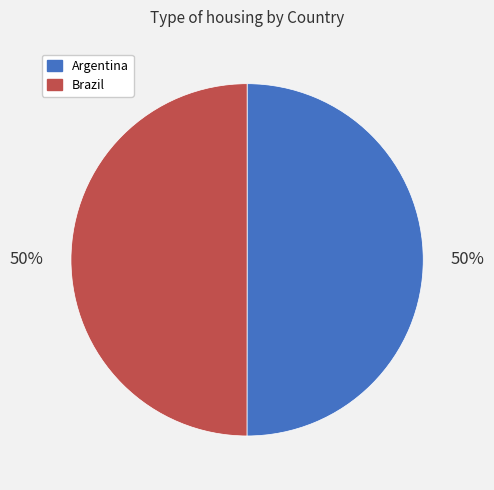

Do Argentina and Brazil together represent more than half of the pie?

Yes